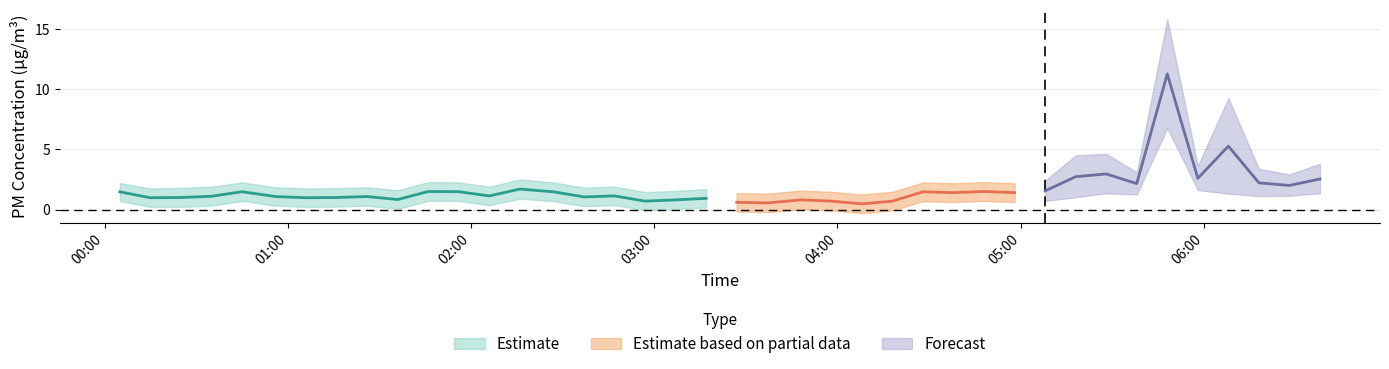

What position from the left is 2022/06/17 03:17?

20